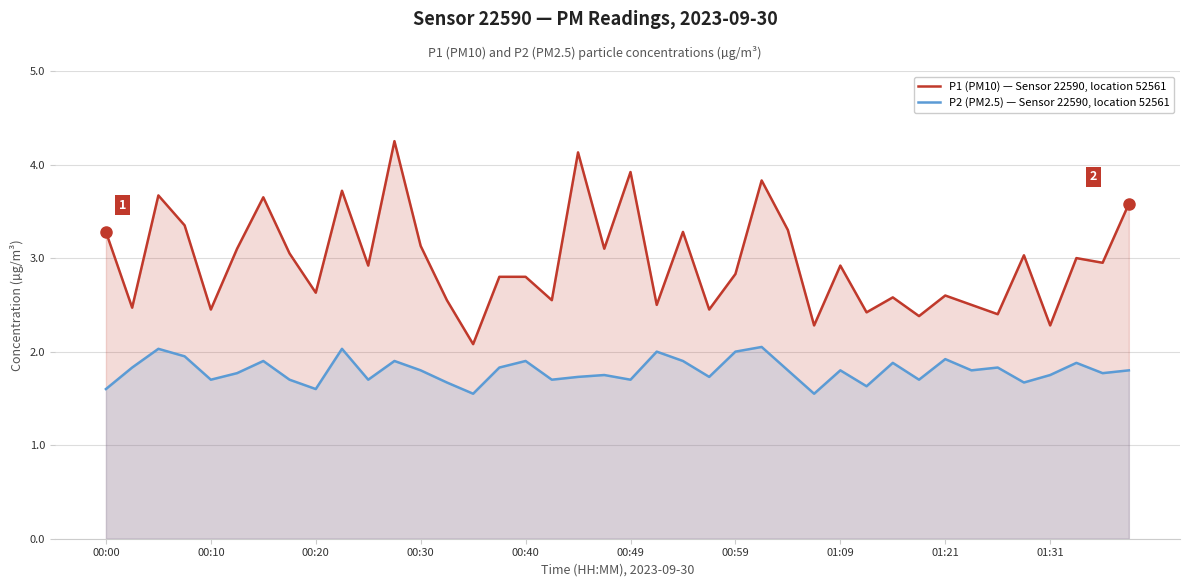

Reading left to right, extract all data points from this chart.

P1 (PM10) — Sensor 22590, location 52561: 3.3	2.5	3.7	3.4	2.5	3.1	3.6	3.0	2.6	3.7	2.9	4.2	3.1	2.5	2.1	2.8	2.8	2.5	4.1	3.1	3.9	2.5	3.3	2.5	2.8	3.8	3.3	2.3	2.9	2.4	2.6	2.4	2.6	2.5	2.4	3.0	2.3	3.0	3.0	3.6
P2 (PM2.5) — Sensor 22590, location 52561: 1.6	1.8	2.0	1.9	1.7	1.8	1.9	1.7	1.6	2.0	1.7	1.9	1.8	1.7	1.6	1.8	1.9	1.7	1.7	1.8	1.7	2.0	1.9	1.7	2.0	2.0	1.8	1.6	1.8	1.6	1.9	1.7	1.9	1.8	1.8	1.7	1.8	1.9	1.8	1.8